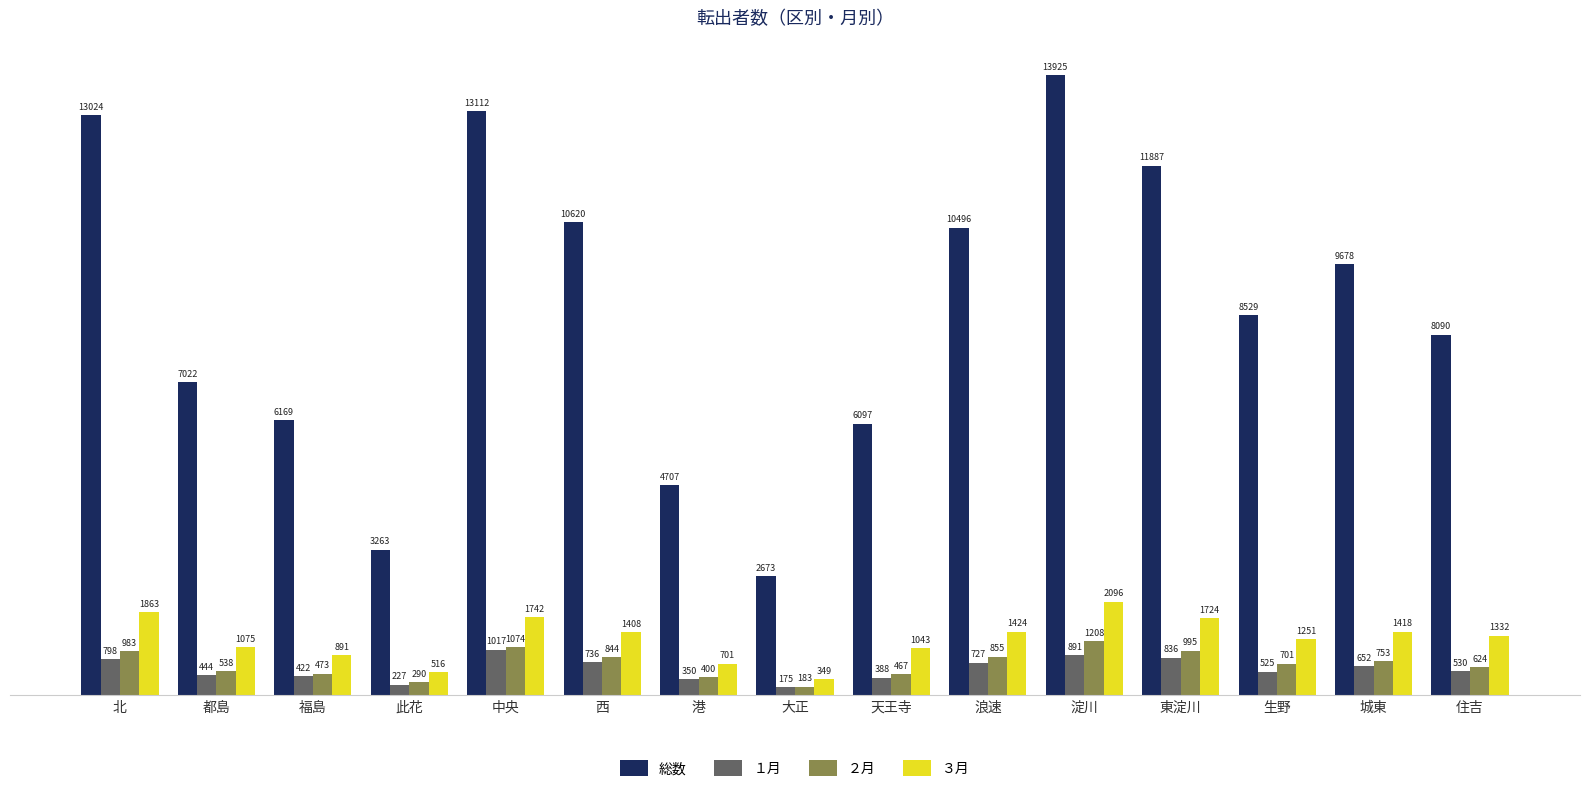

Where does the 総数 series first go above 8529?

北